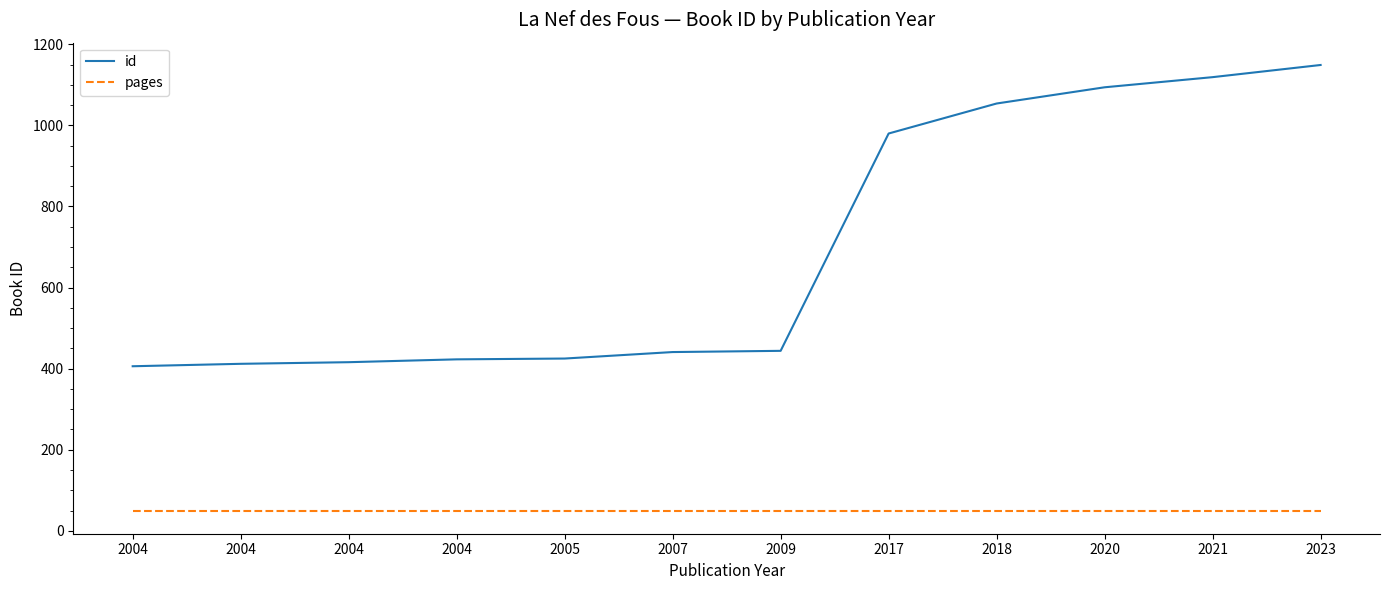

List the labels in order of id value, smallest first.

2004, 2004, 2004, 2004, 2005, 2007, 2009, 2017, 2018, 2020, 2021, 2023